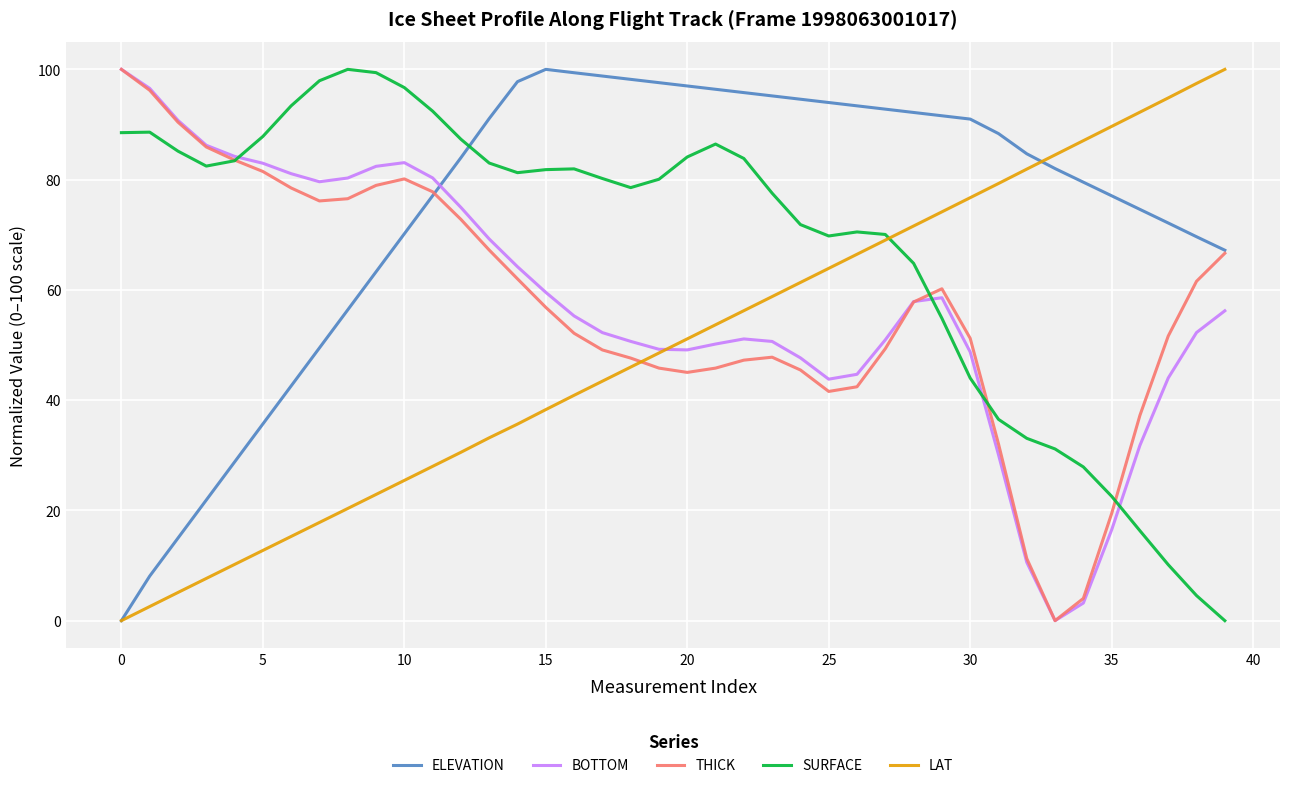

What are all the series names shown in the legend?

ELEVATION, BOTTOM, THICK, SURFACE, LAT